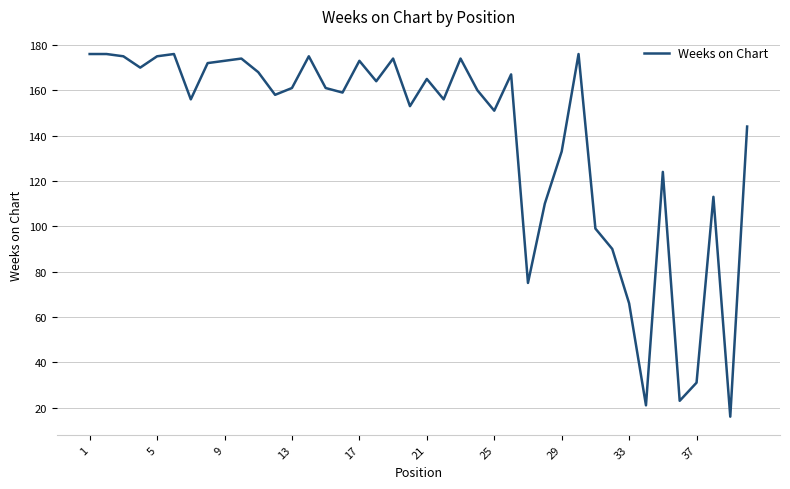

What is the minimum value shown in the chart?

16